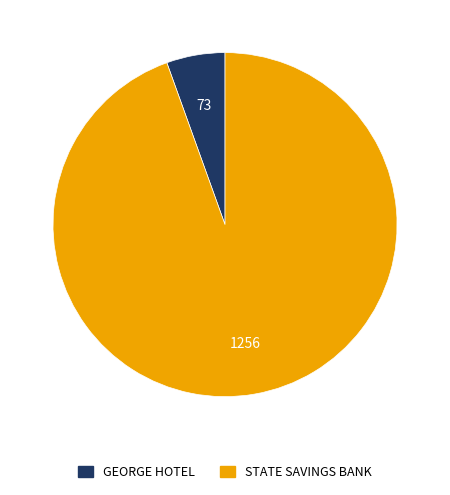

Is it true that STATE SAVINGS BANK is 95% of the pie?

True